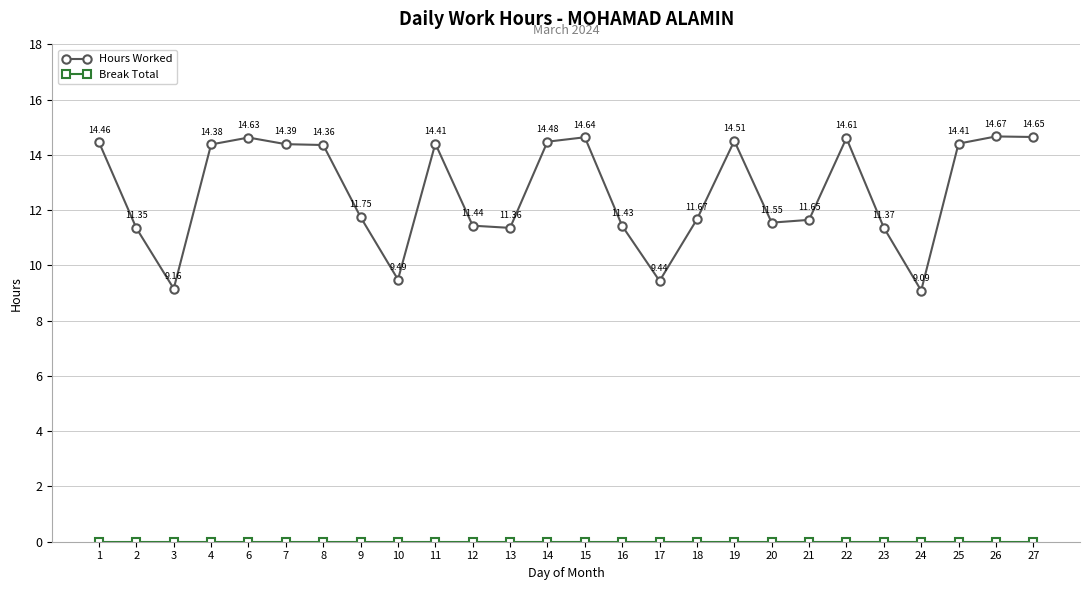

What is the approximate value of Hours Worked at 20?

11.6